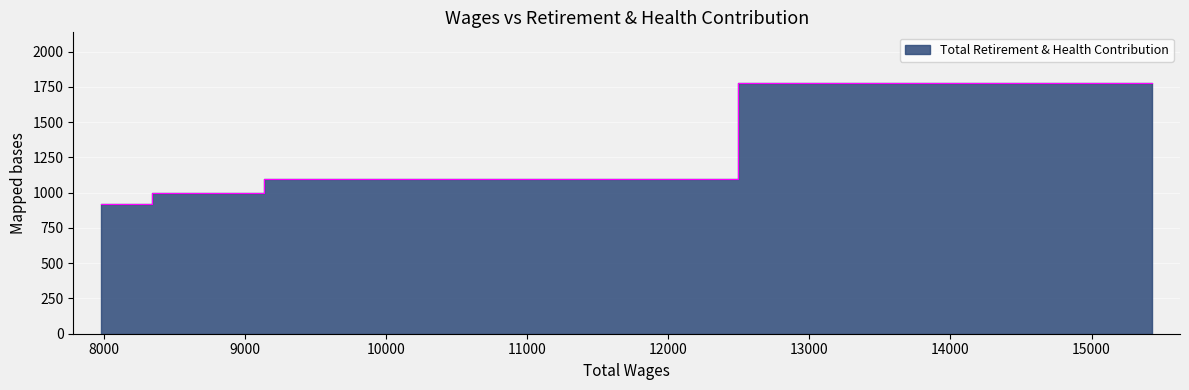

Read the value at 8700.0, to the nearest 50.

1000